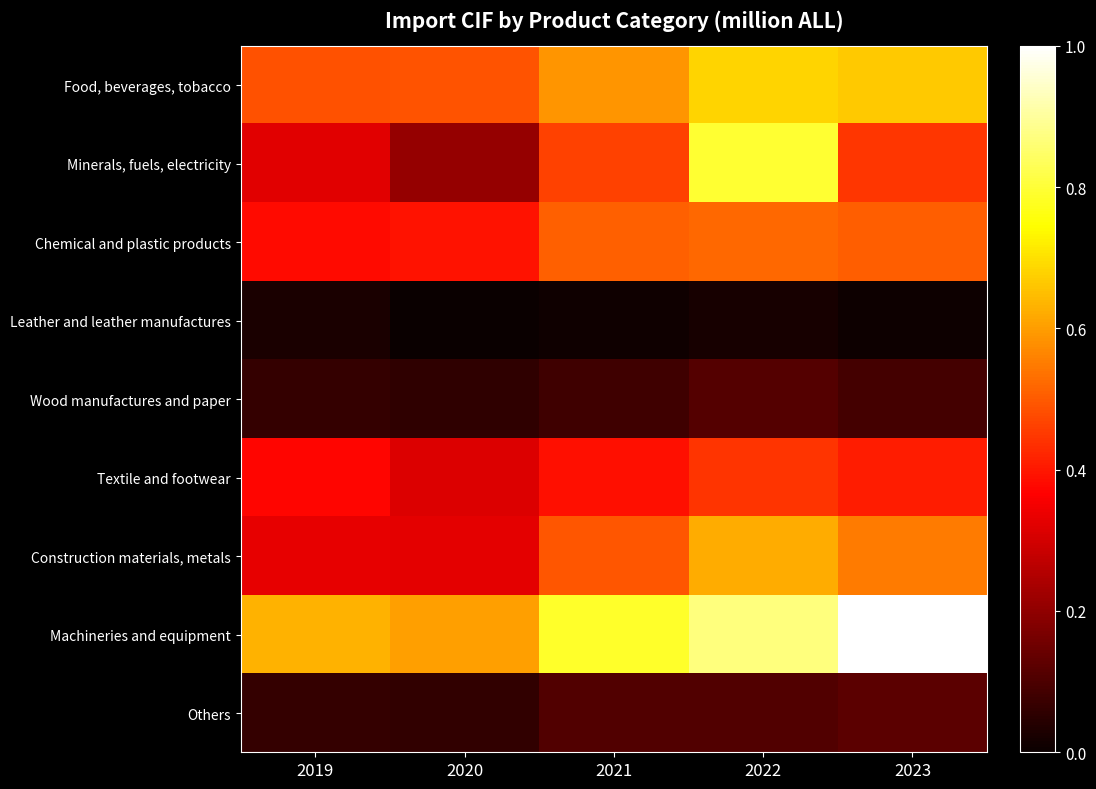

What is the maximum value shown in the chart?

212947.4